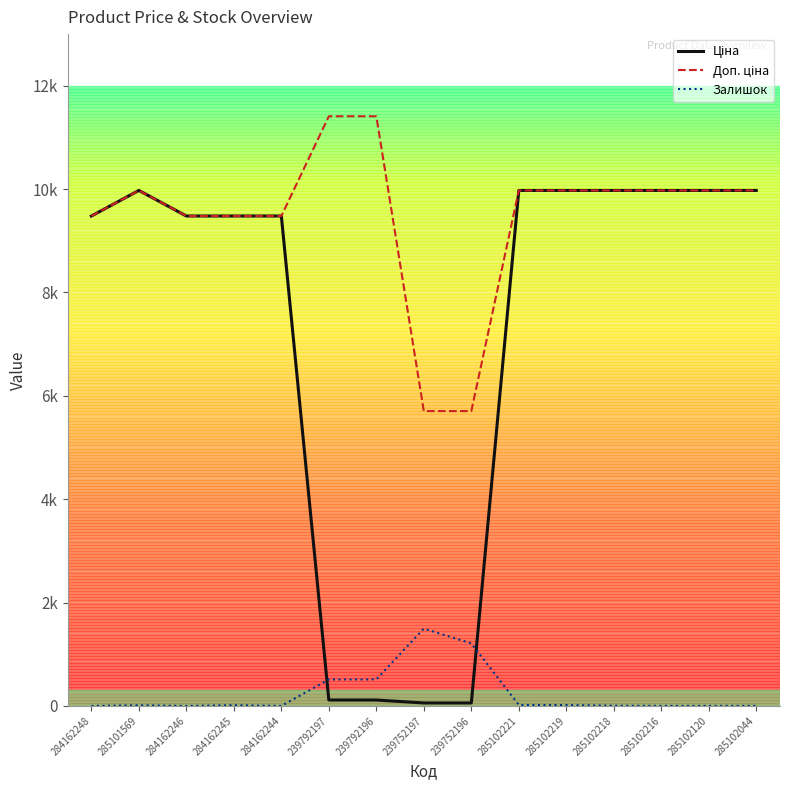

Does the chart have visible grid lines?

No